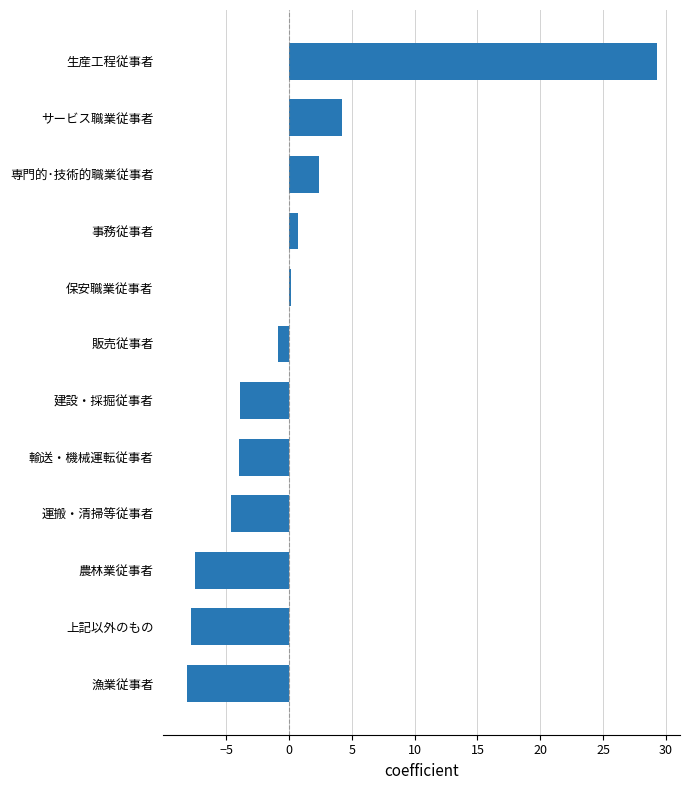

How many data points does each series have?

12